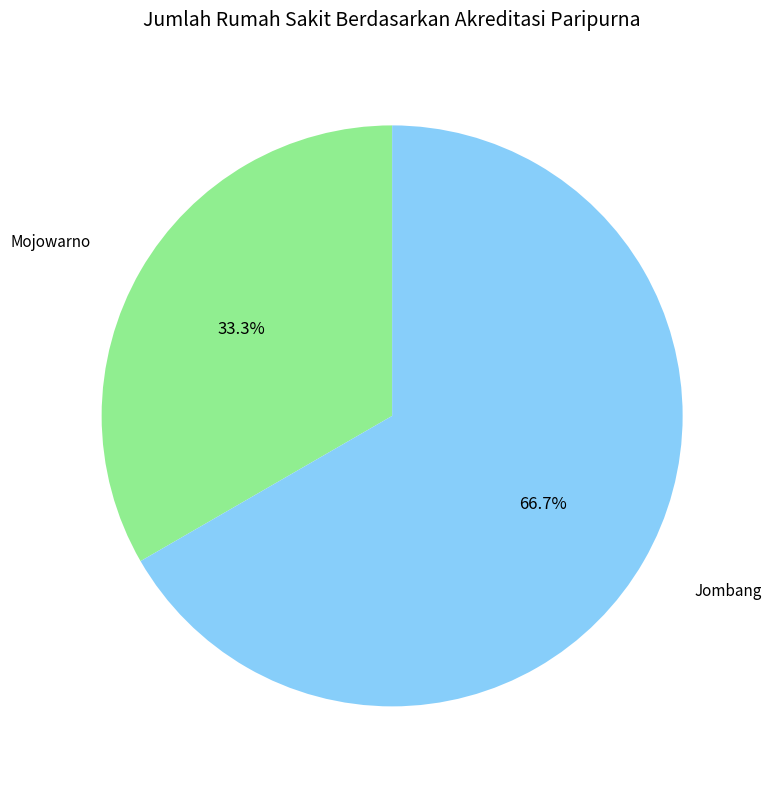

How many slices are in this pie chart?

2